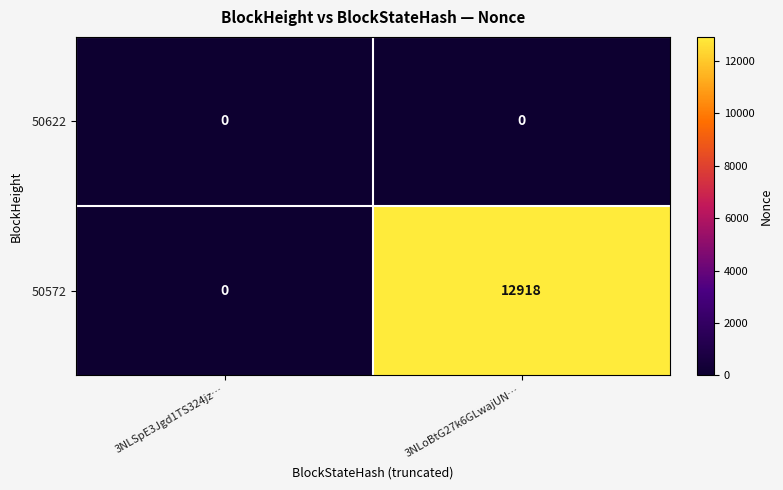

Rank the series by their maximum value, from lowest to highest.

50622, 50572